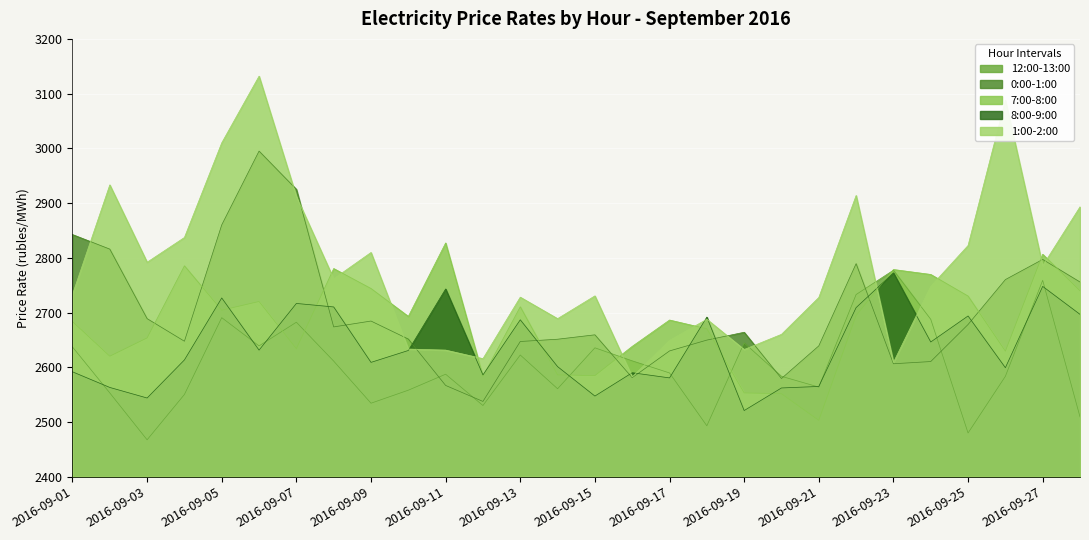

List the labels in order of 12:00-13:00 value, largest first.

2016-09-23, 2016-09-27, 2016-09-22, 2016-09-05, 2016-09-24, 2016-09-07, 2016-09-19, 2016-09-06, 2016-09-01, 2016-09-15, 2016-09-13, 2016-09-16, 2016-09-08, 2016-09-17, 2016-09-11, 2016-09-26, 2016-09-20, 2016-09-21, 2016-09-14, 2016-09-10, 2016-09-02, 2016-09-04, 2016-09-09, 2016-09-12, 2016-09-28, 2016-09-18, 2016-09-25, 2016-09-03